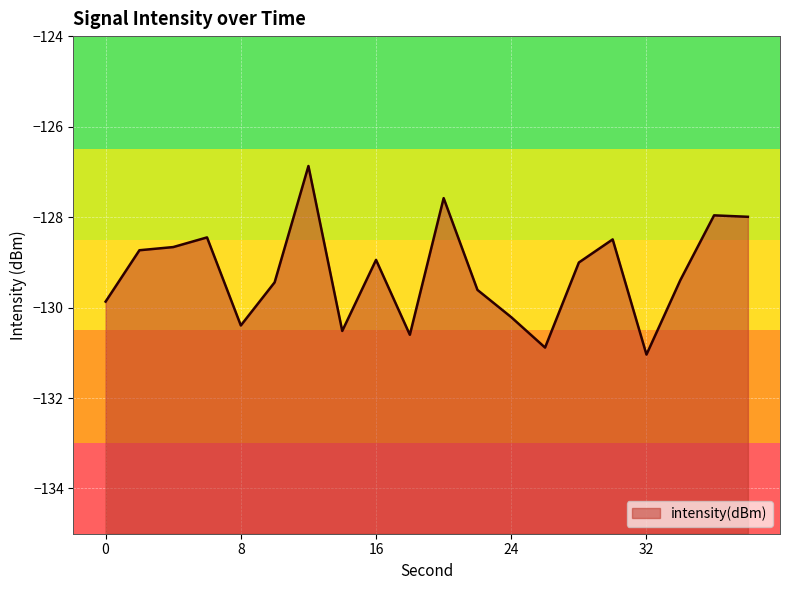

What is the sum of all values?

-2584.7